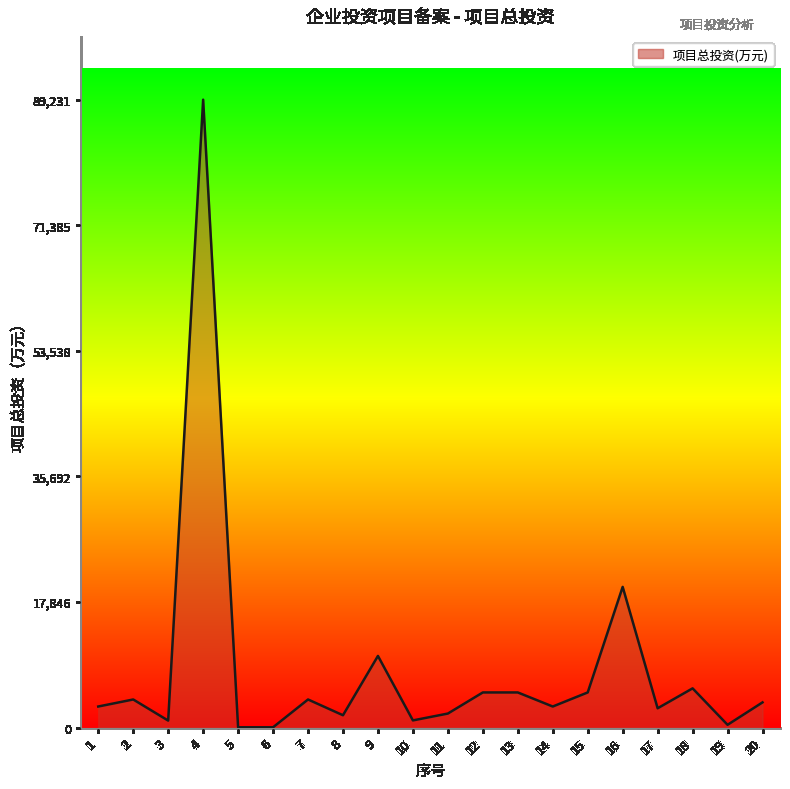

Does the chart have visible grid lines?

No